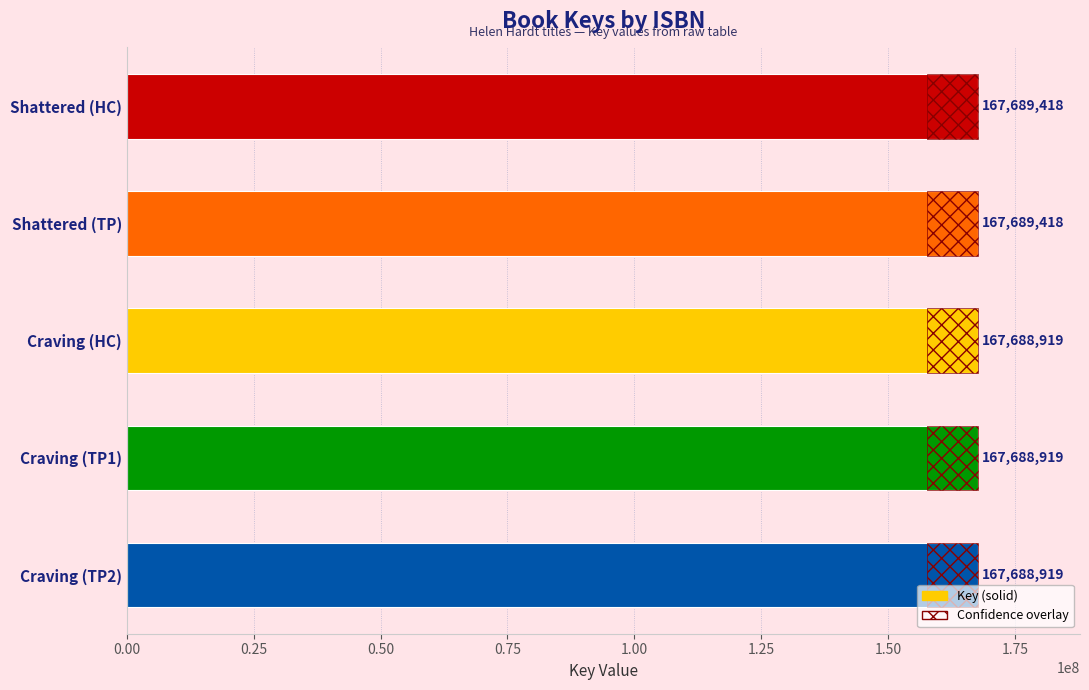

True or false: the data shows 79339636 at Craving (TP2).

False